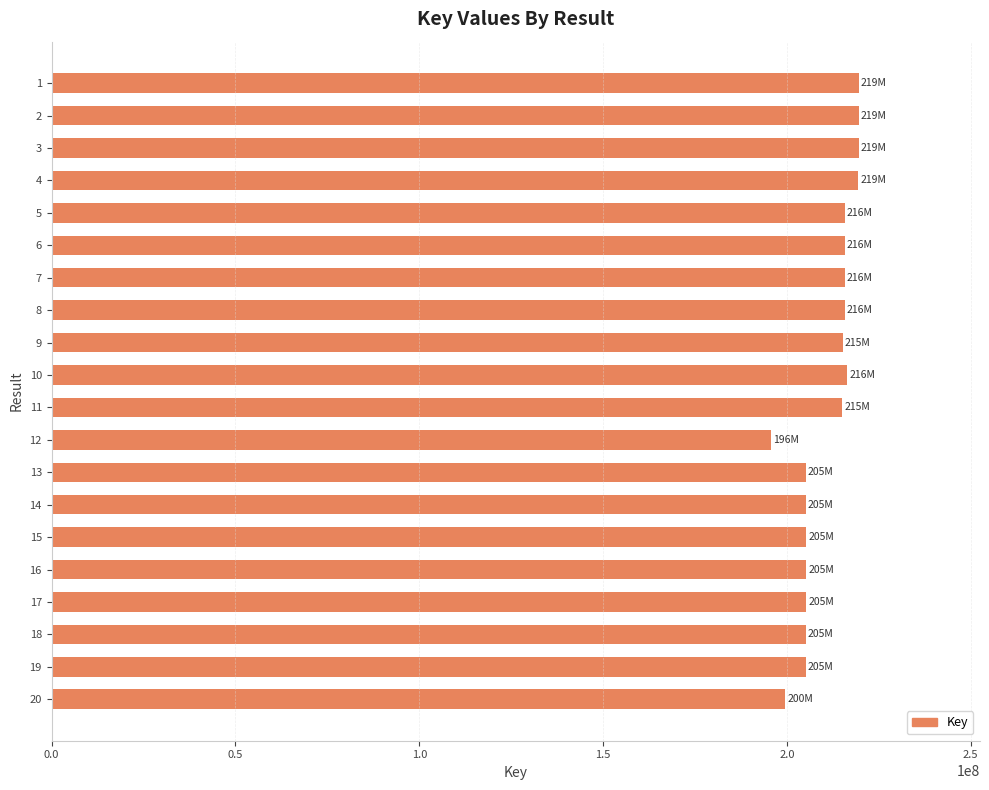

What is the value of the 18th bar from the top?

205184878